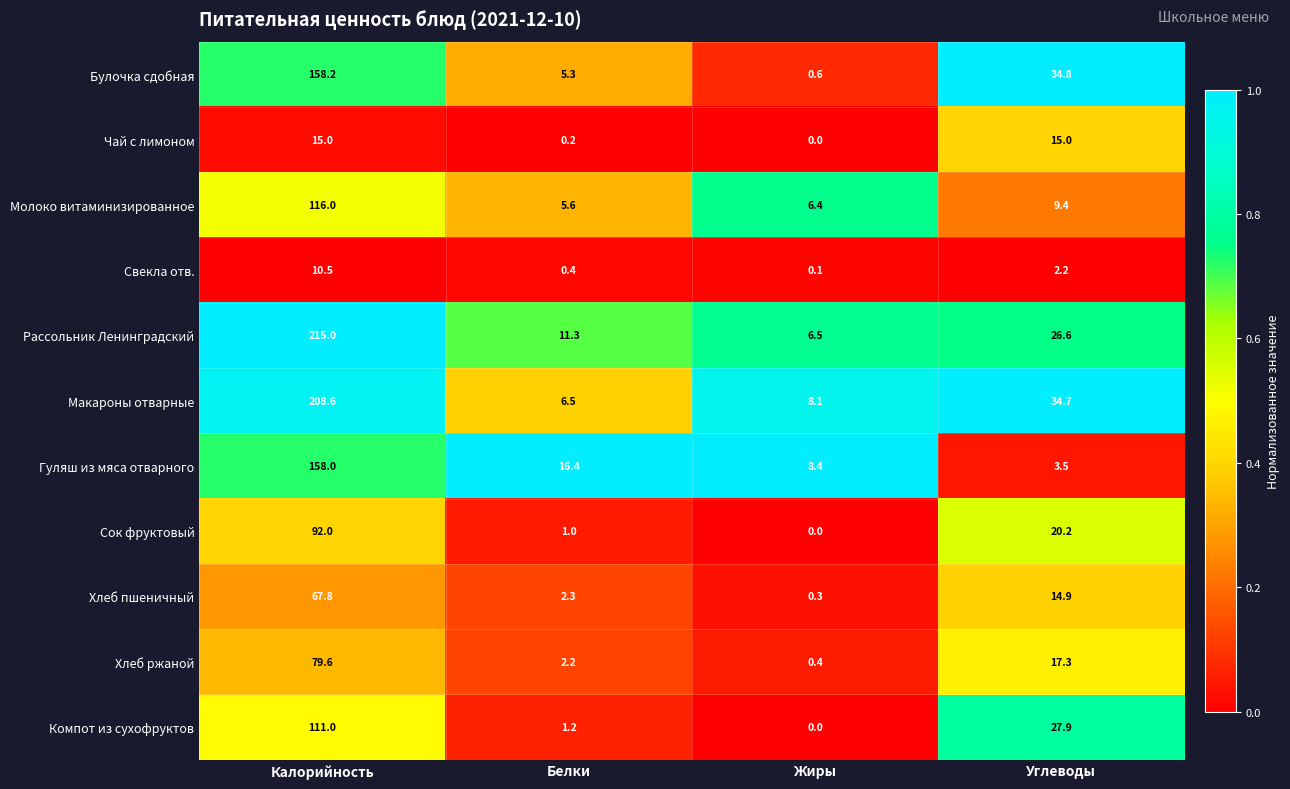

At which category is the sum across all series the highest?

Калорийность